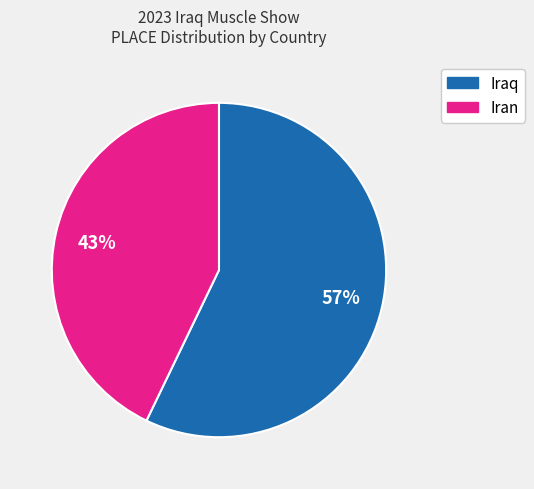

Does any single category account for the majority?

Yes